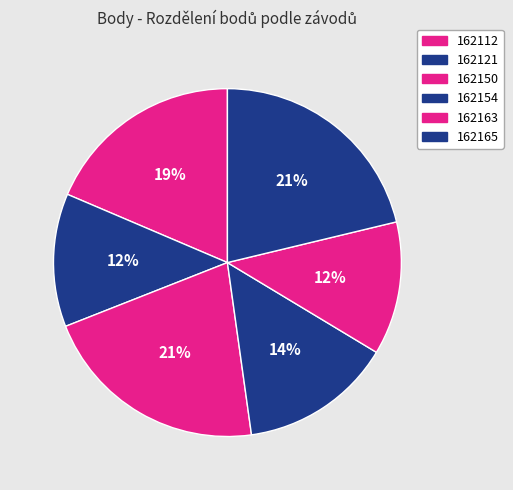

What percentage is the 162163 slice, to the nearest percent?

12%